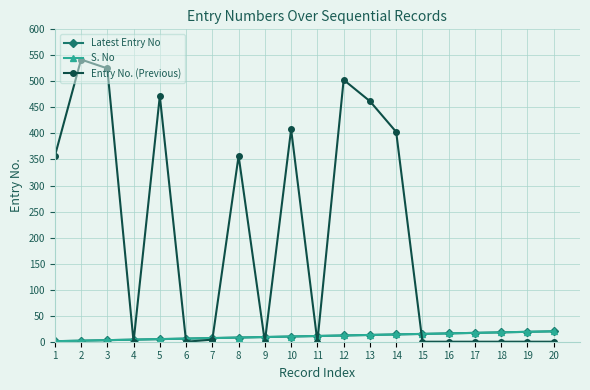

Where is Entry No. (Previous) nearest to the value 271?

1